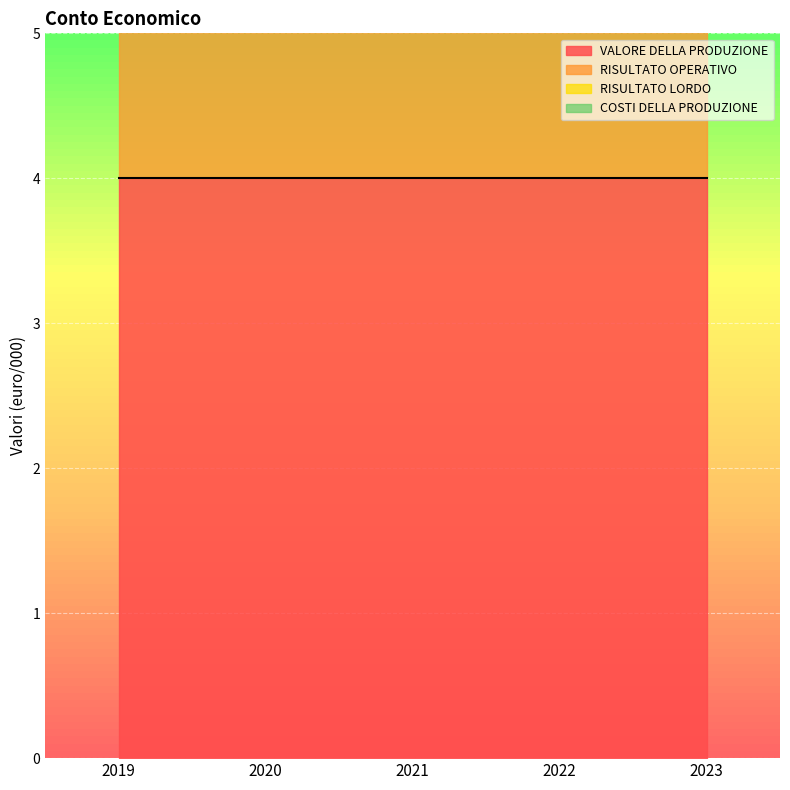

True or false: RISULTATO LORDO and COSTI DELLA PRODUZIONE cross at least once.

False